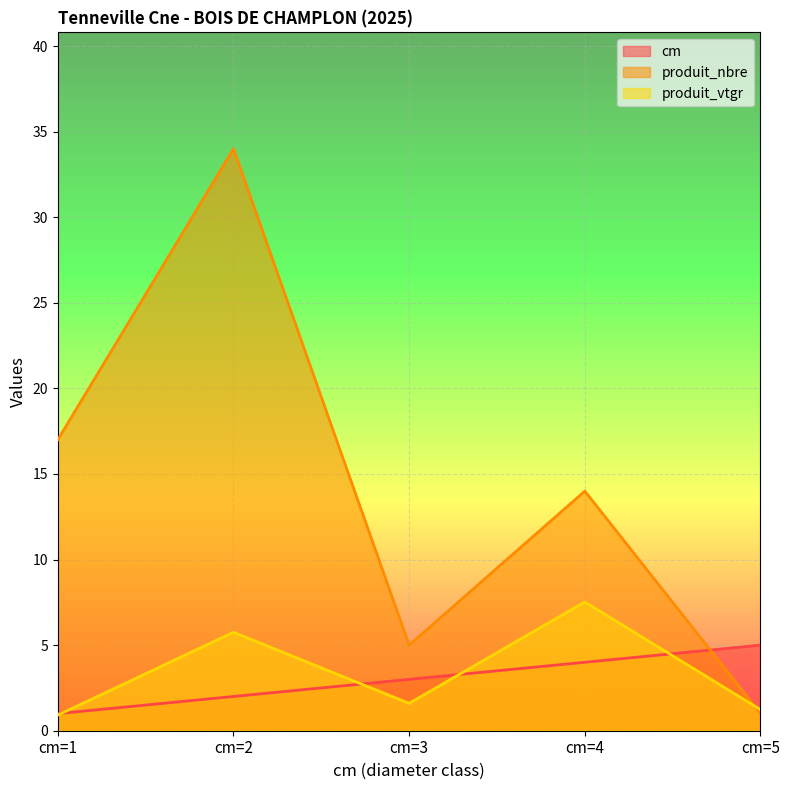

At how many categories does at least one series exceed 10?

3